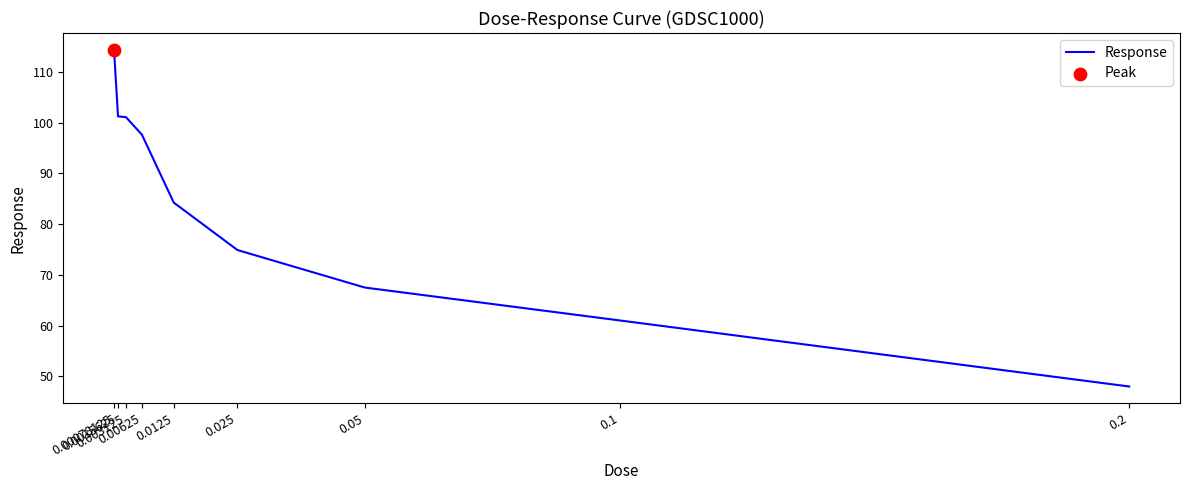

What is the change in value from 0.00078125 to 0.003125?

-13.3